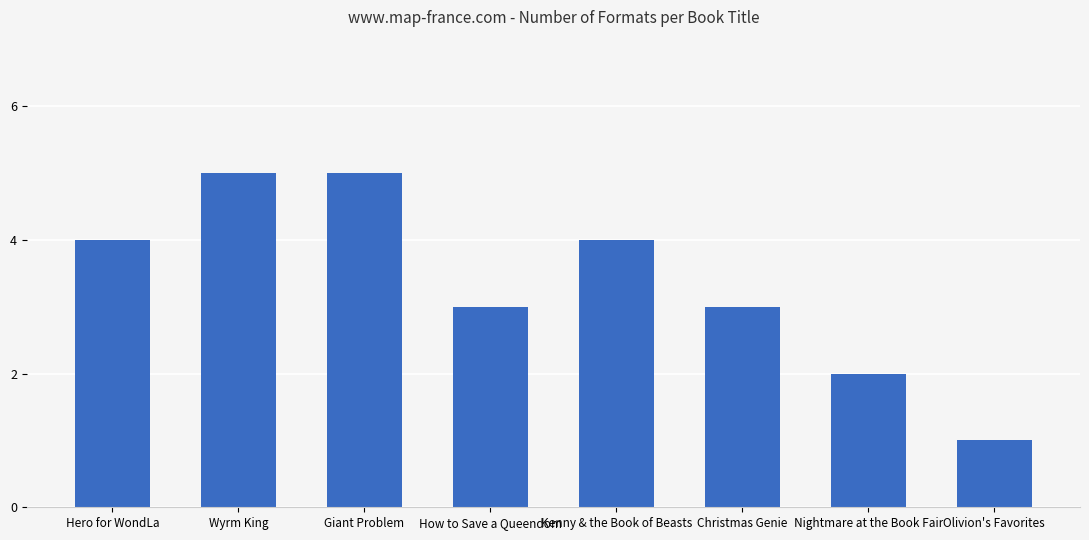

Read the value at Christmas Genie.

3